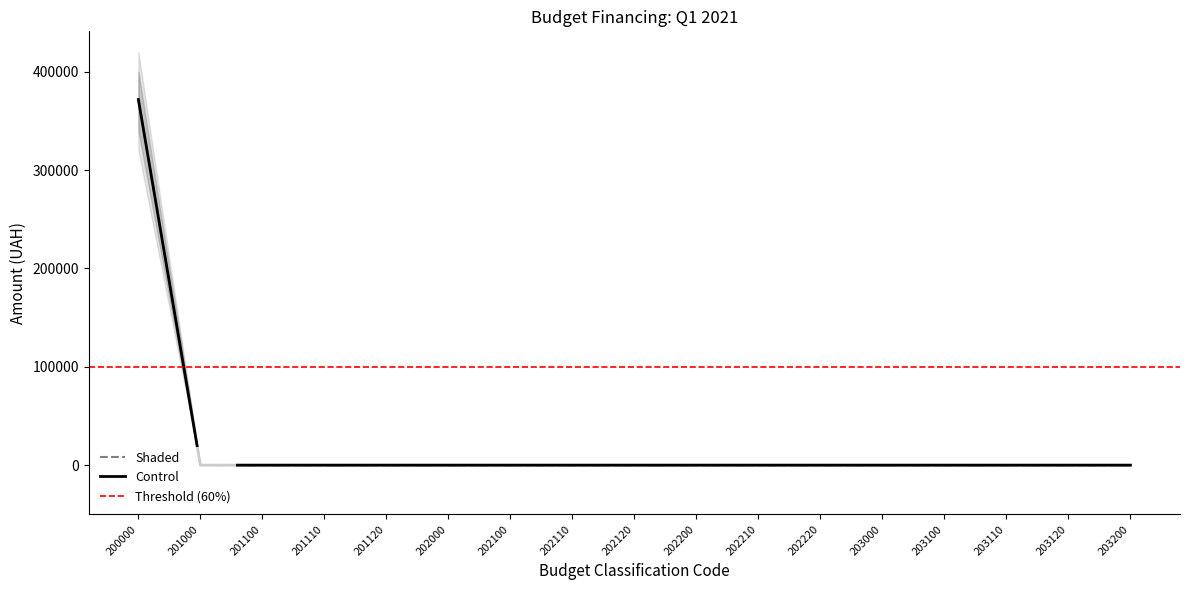

True or false: Lower has more than 1 points higher than both neighbors.

False